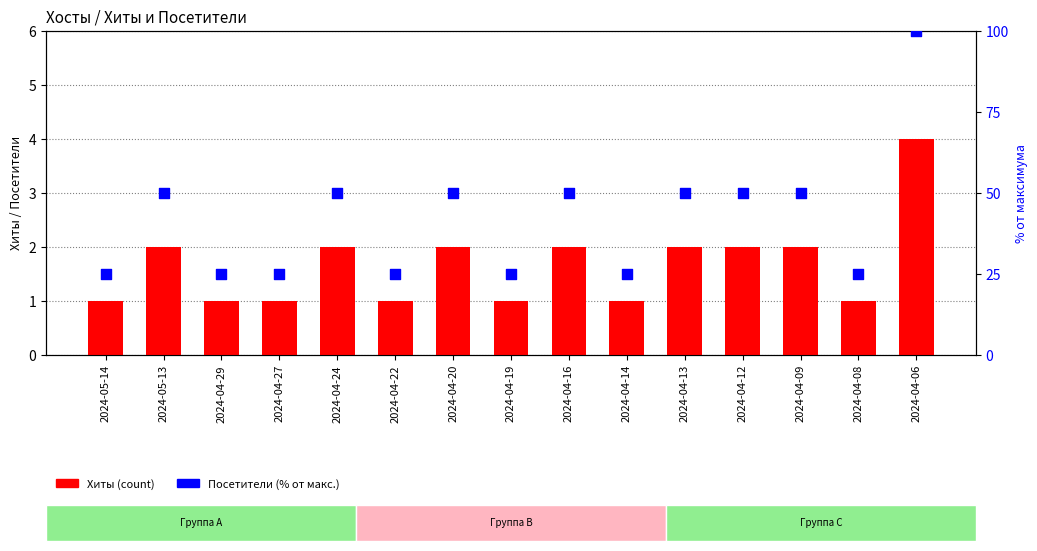

Which series reaches the minimum Y coordinate?

Хиты